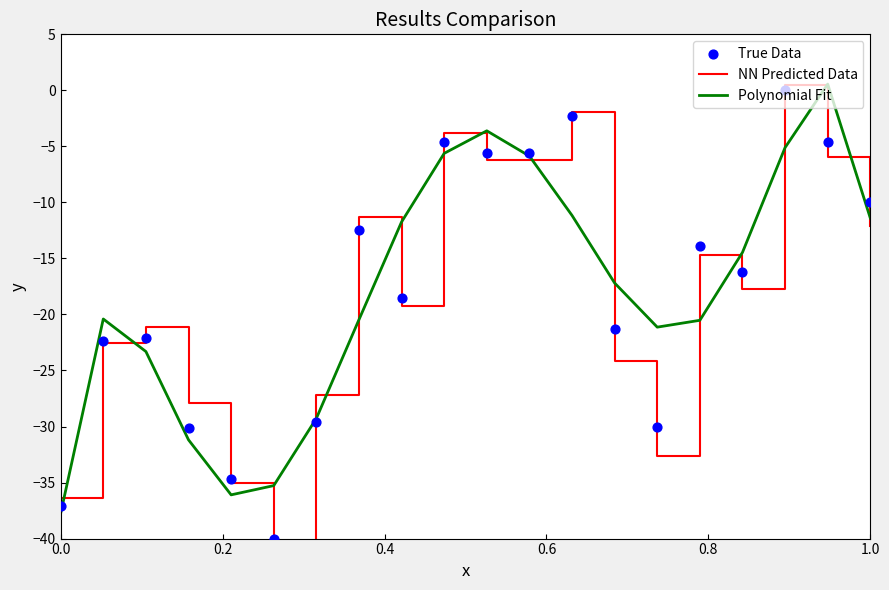

What are all the series names shown in the legend?

NN Predicted Data, Polynomial Fit, True Data